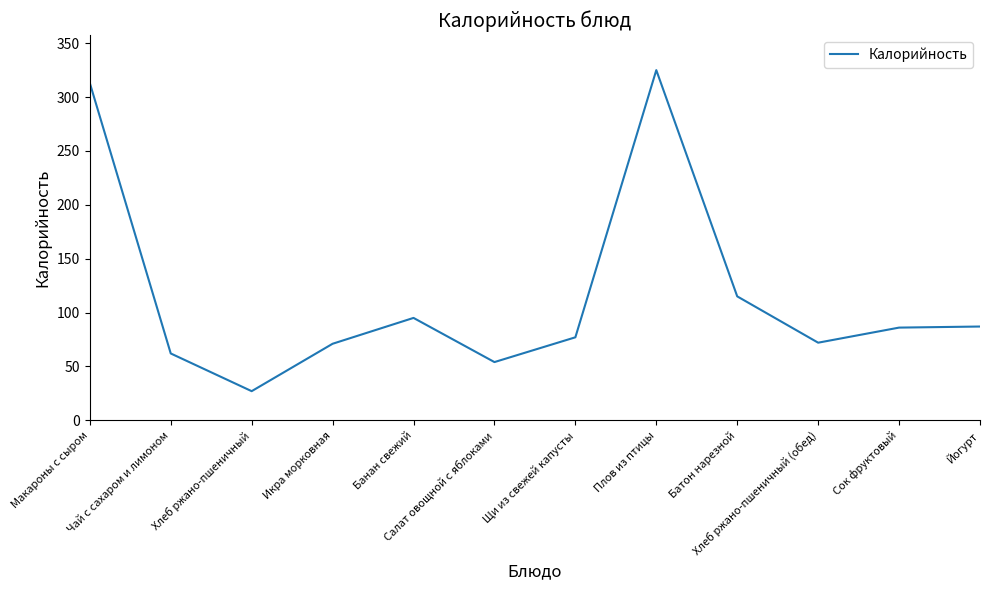

Which has a higher value, Салат овощной с яблоками or Банан свежий?

Банан свежий